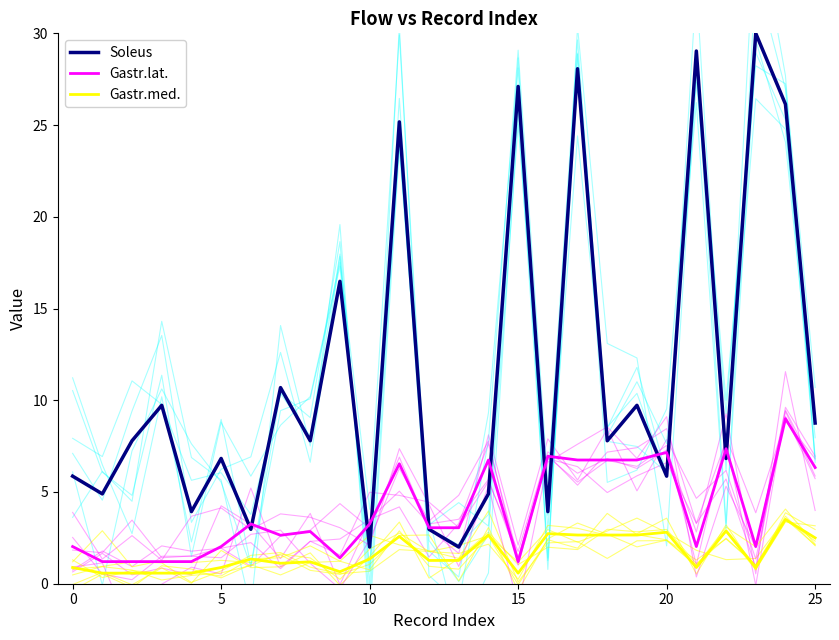

Count the number of categories in the chart.

26